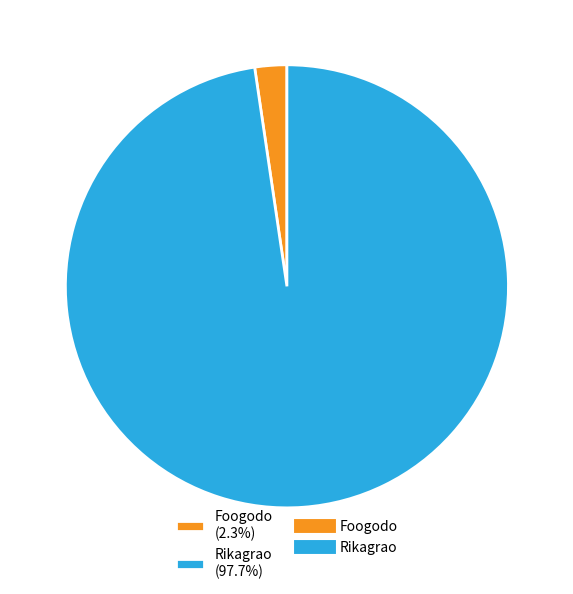

How many segments does this pie chart have?

2